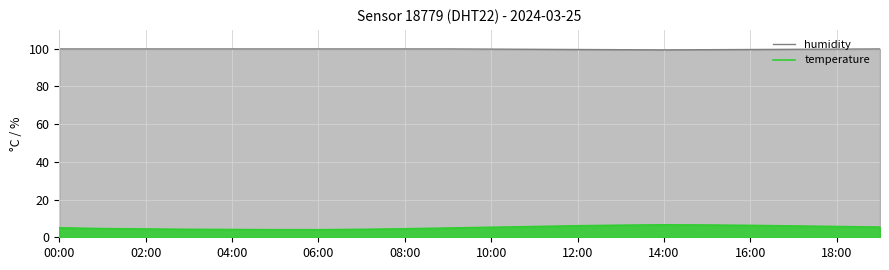

How many values in the temperature series exceed 5?

10